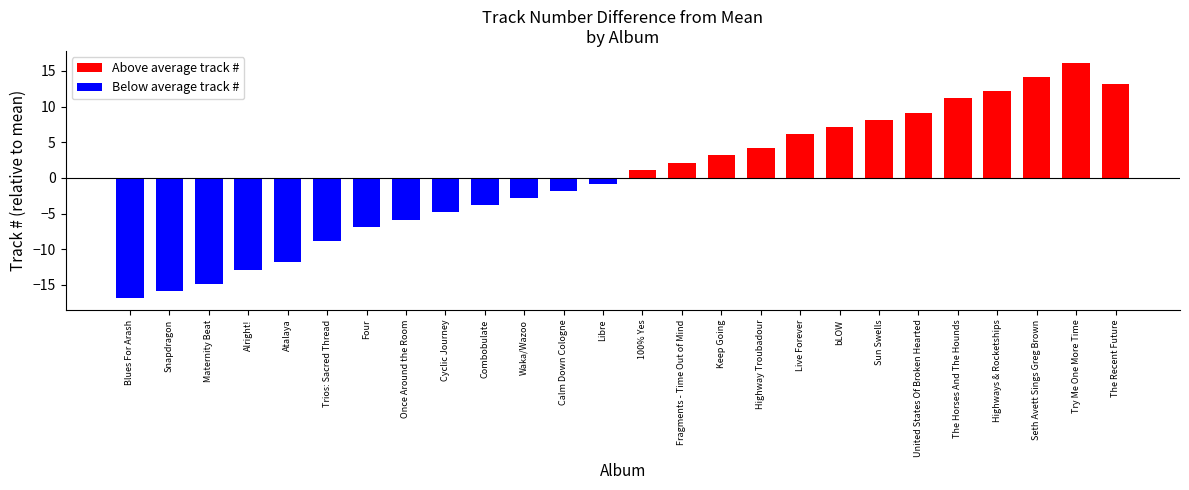

What is the sum of the values at Fragments - Time Out of Mind and Maternity Beat?

-12.7